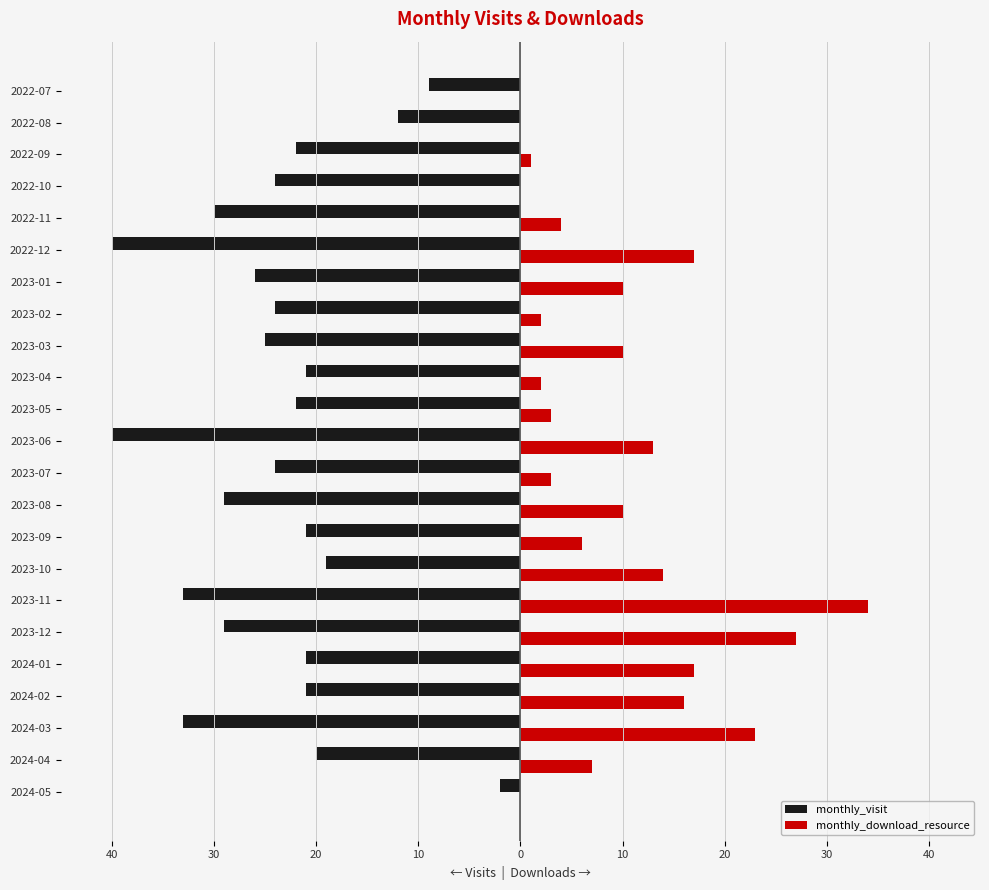

What are all the series names shown in the legend?

monthly_visit, monthly_download_resource